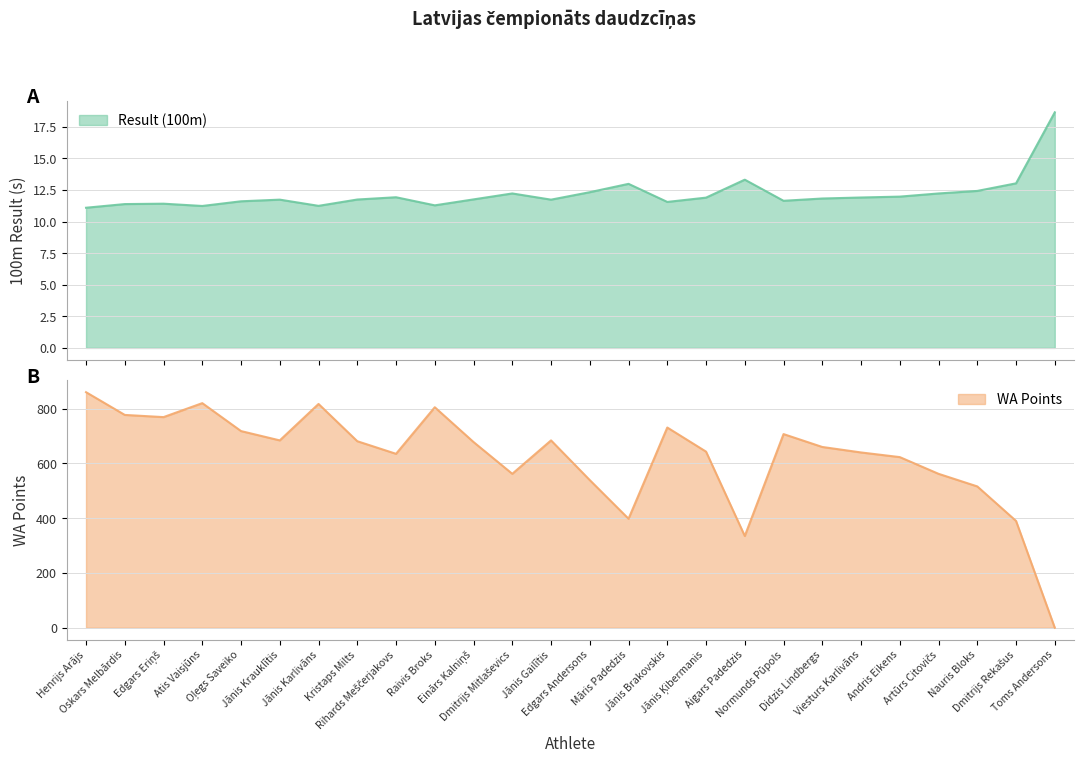

Reading right to left, list all the values displayed in this chart.

Result (100m): 18.6	13.0	12.4	12.2	12.0	11.9	11.8	11.6	13.3	11.9	11.6	13.0	12.3	11.7	12.2	11.8	11.3	11.9	11.7	11.2	11.7	11.6	11.2	11.4	11.4	11.1
WA Points: 0.0	390.0	516.0	562.0	623.0	640.0	660.0	707.0	335.0	643.0	731.0	398.0	539.0	684.0	562.0	678.0	805.0	635.0	681.0	817.0	684.0	718.0	820.0	769.0	777.0	860.0